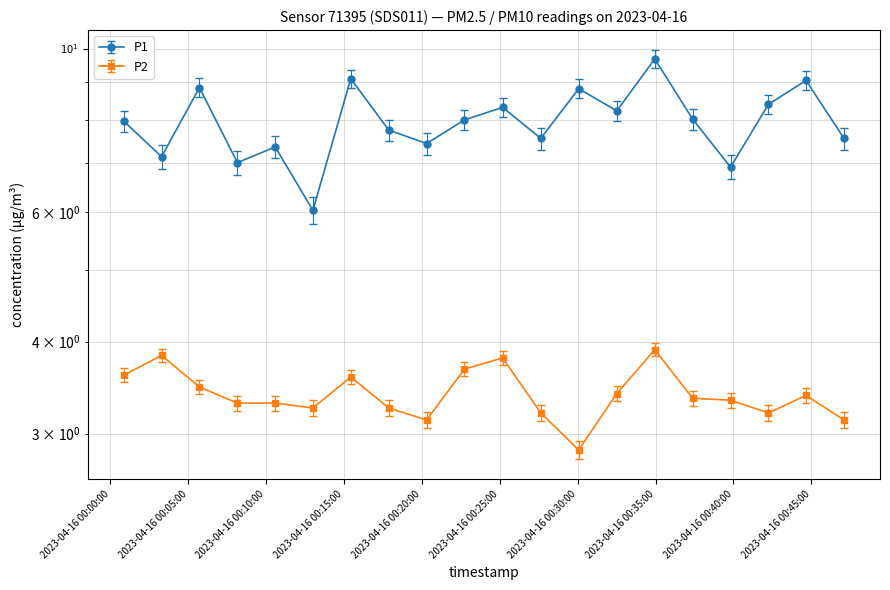

The value of P2 at 2023-04-16T00:39:49 is 2.0. True or false?

False